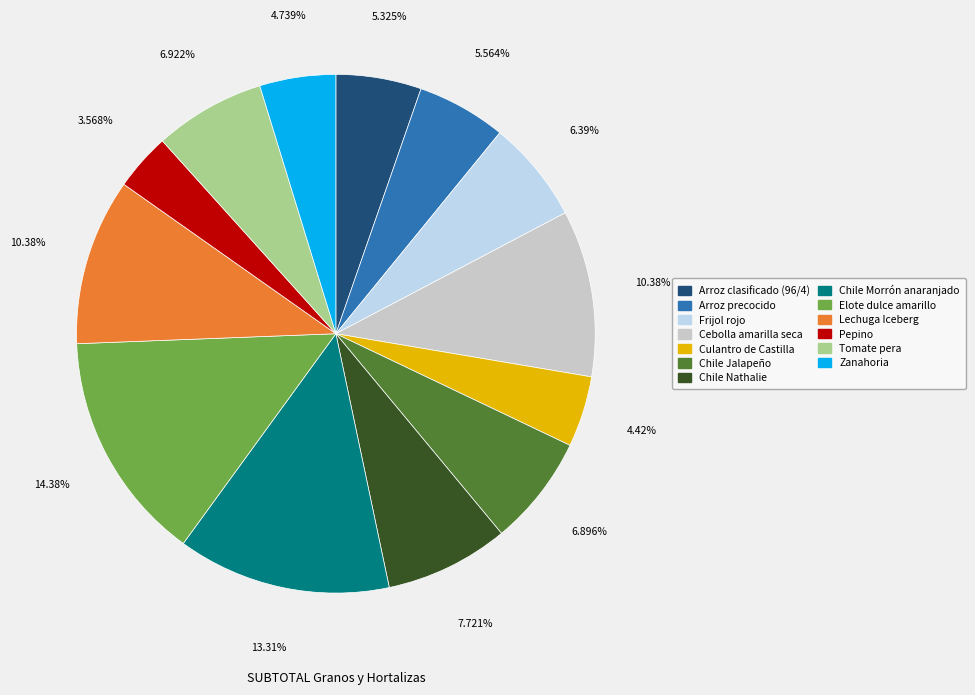

To the nearest percent, what is the difference between the Elote dulce amarillo and Tomate pera slice percentages?

7%